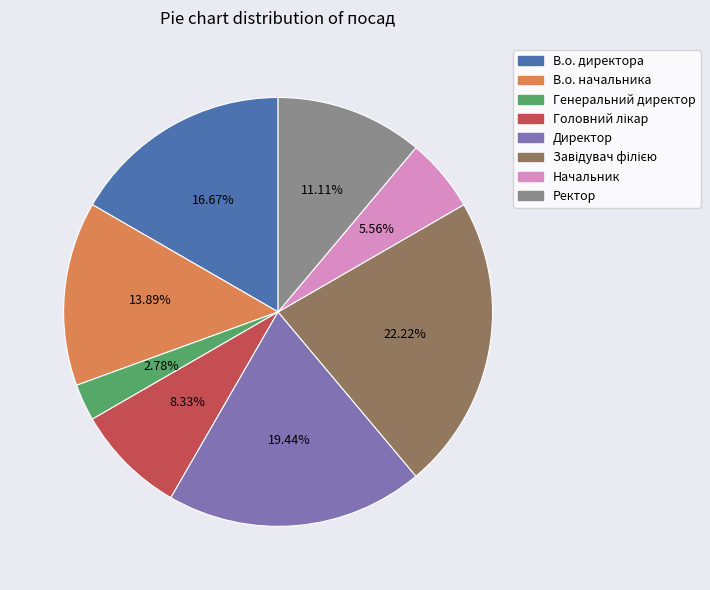

Is there a majority slice in this chart?

No